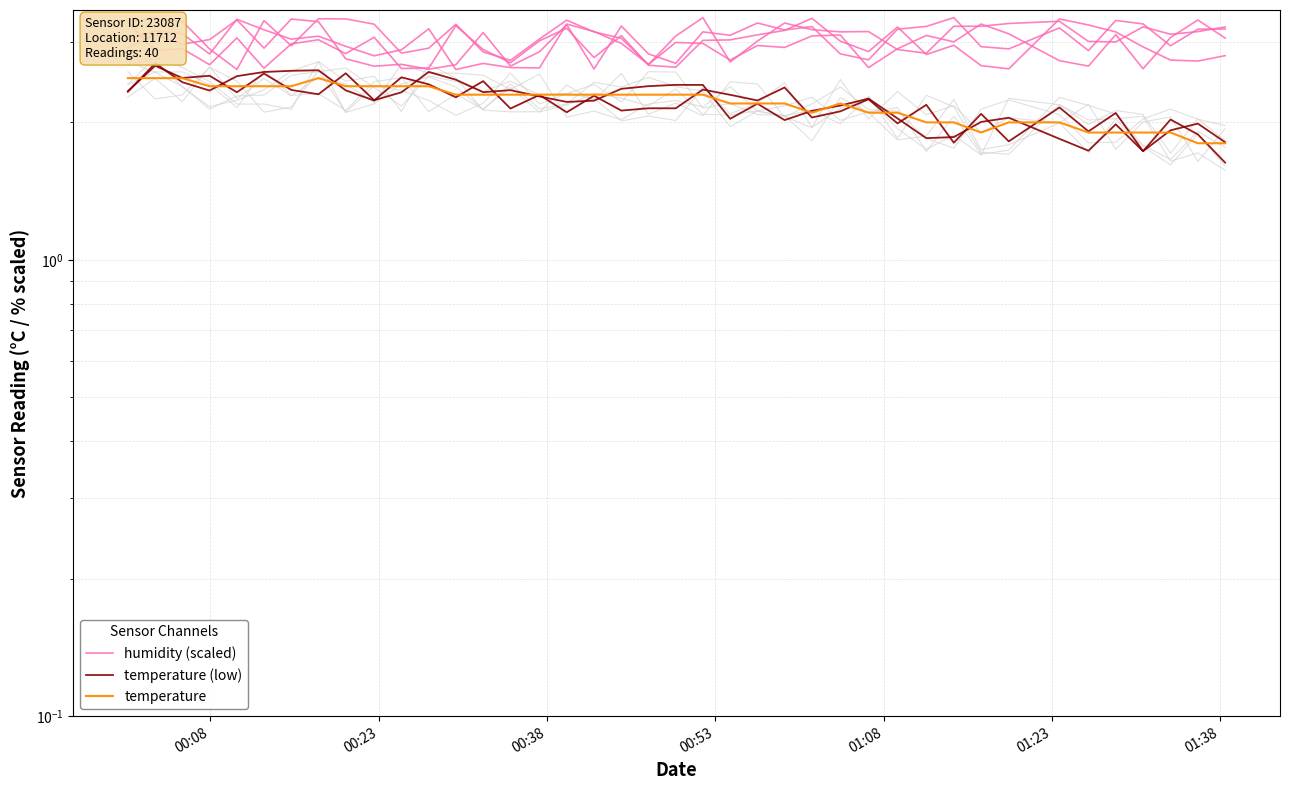

At how many categories does at least one series exceed 2?

40